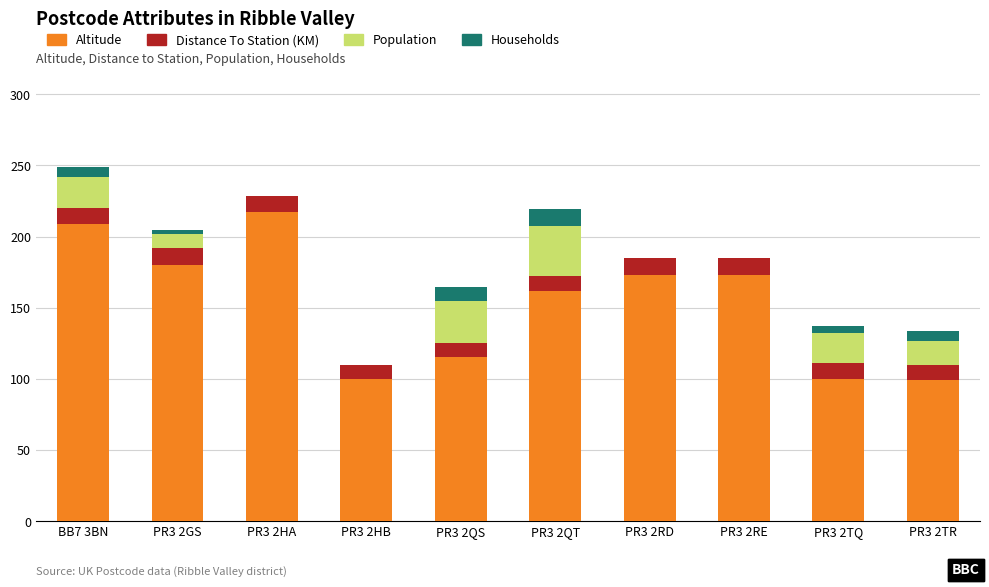

What is the sum of all Altitude values?

1528.0